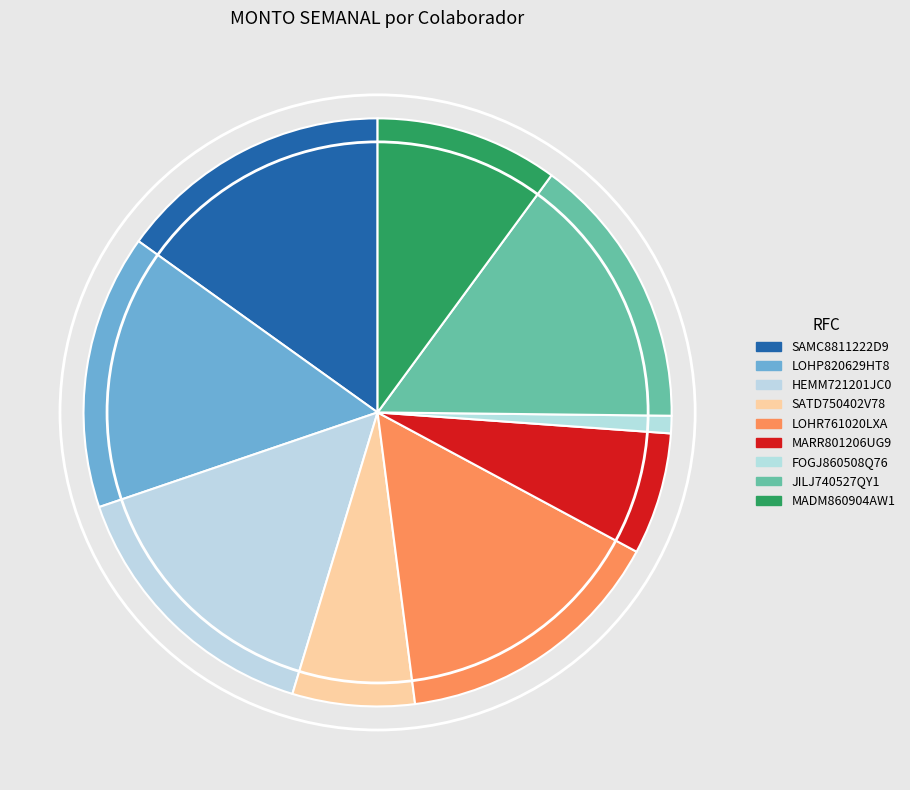

Count the number of slices in the pie.

9